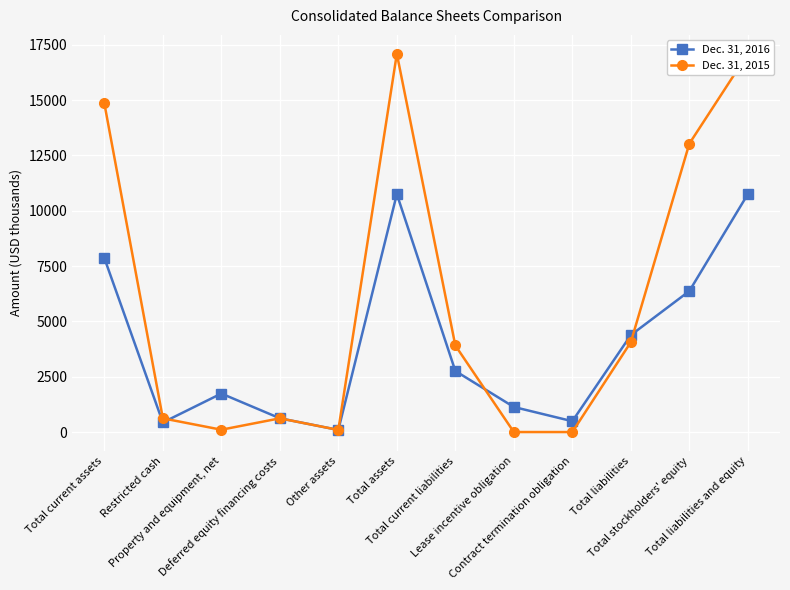

Reading right to left, transcribe all the data shown in this chart.

Dec. 31, 2016: 10748	6369	4379	489	1132	2758	10748	95	622	1739	432	7860
Dec. 31, 2015: 17088	13028	4060	0	0	3910	17088	95	619	105	619	14850